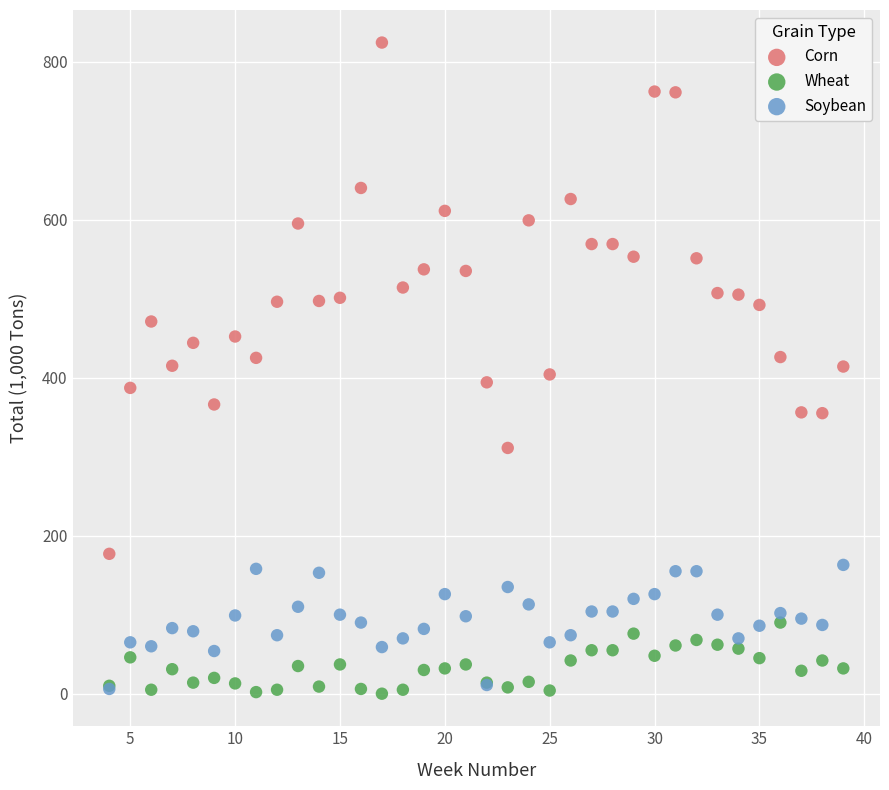

What are all the series names shown in the legend?

Corn, Wheat, Soybean